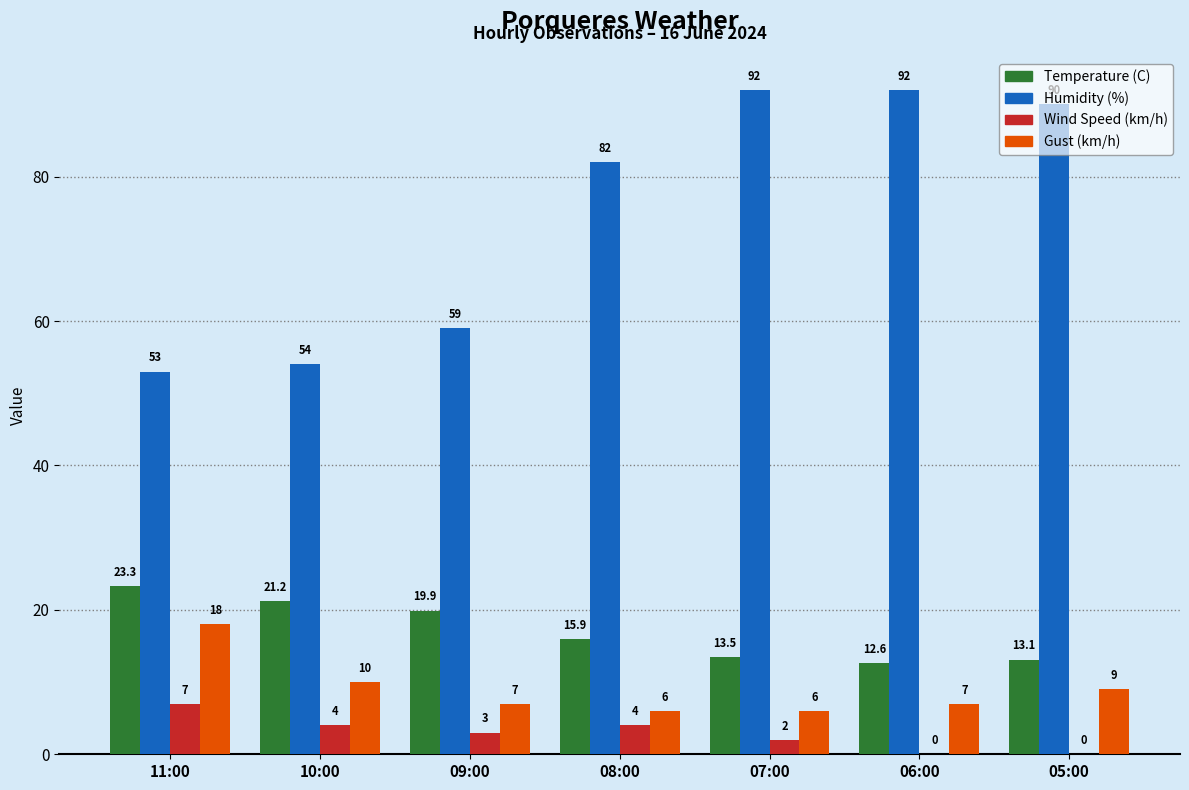

The Temperature (C) series shows 23.3 at 11:00. True or false?

True